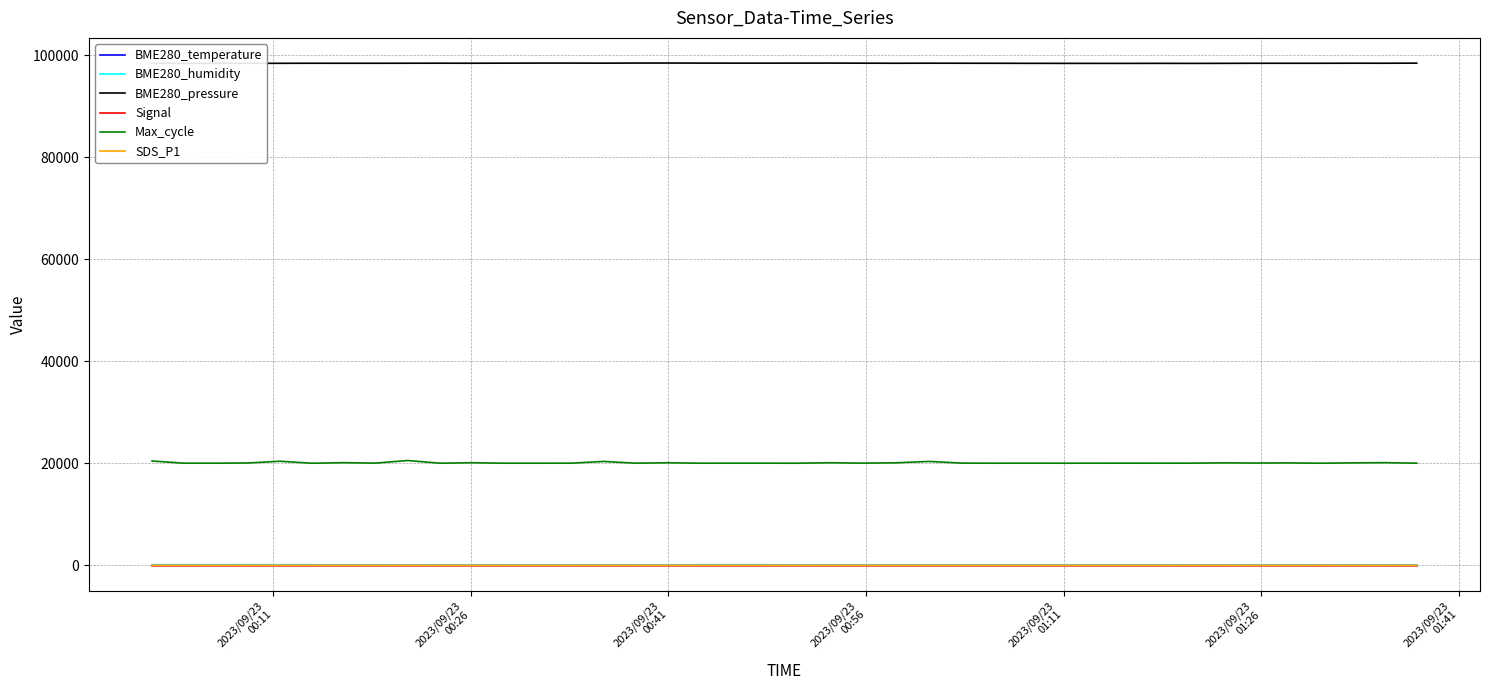

Which series has the widest spread of values?

Max_cycle